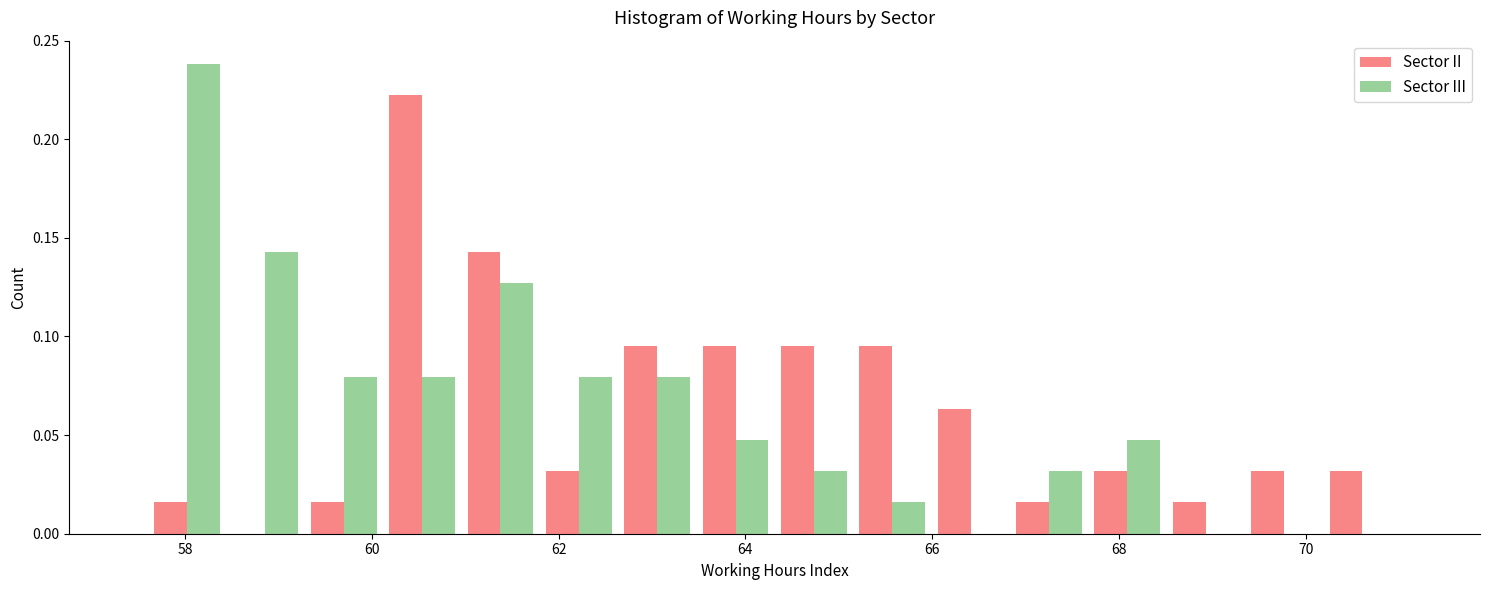

What is the height of the Sector III bar covering 57.6 to 58.4 on the x-axis? Neither the bar edges nor the heights are printed on the chart, so give them approximately, as read against the axes.

0.240